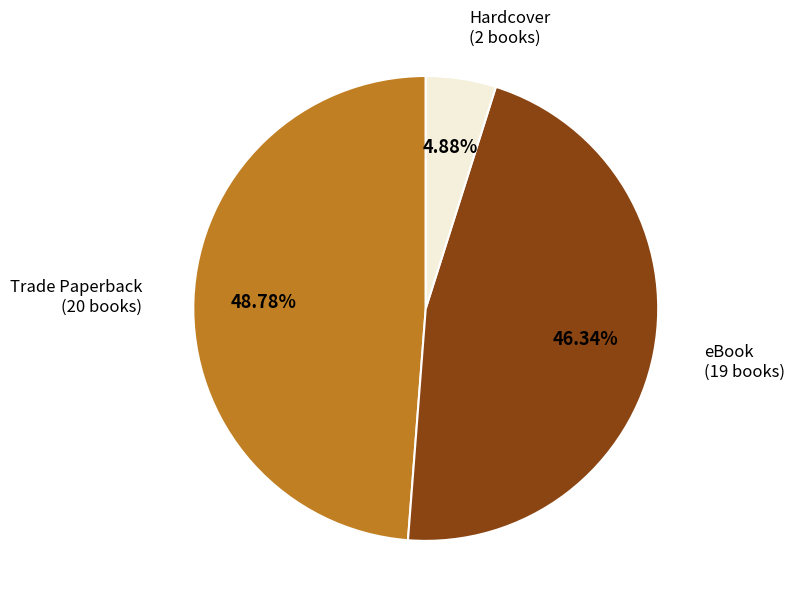

How many slices are in this pie chart?

3